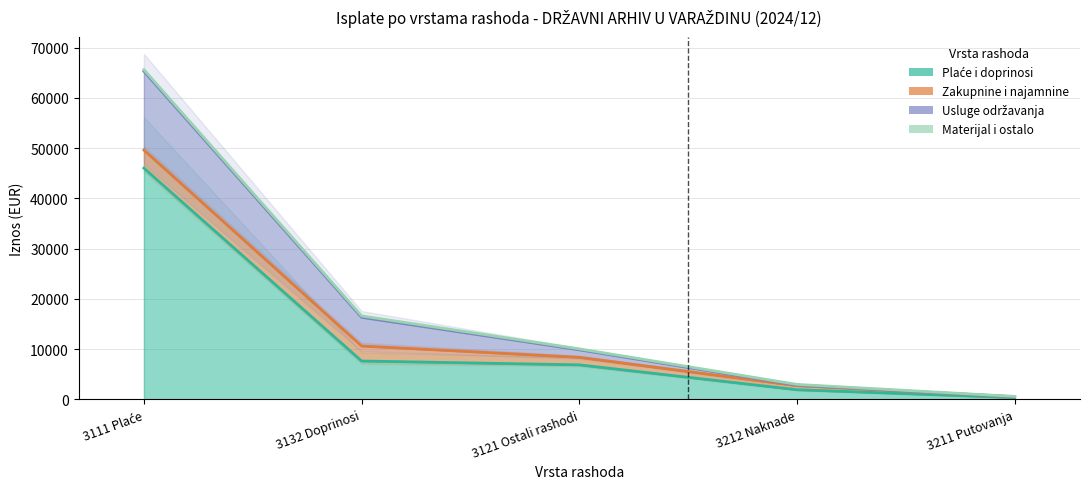

True or false: Plaće i doprinosi and Usluge održavanja cross at least once.

False